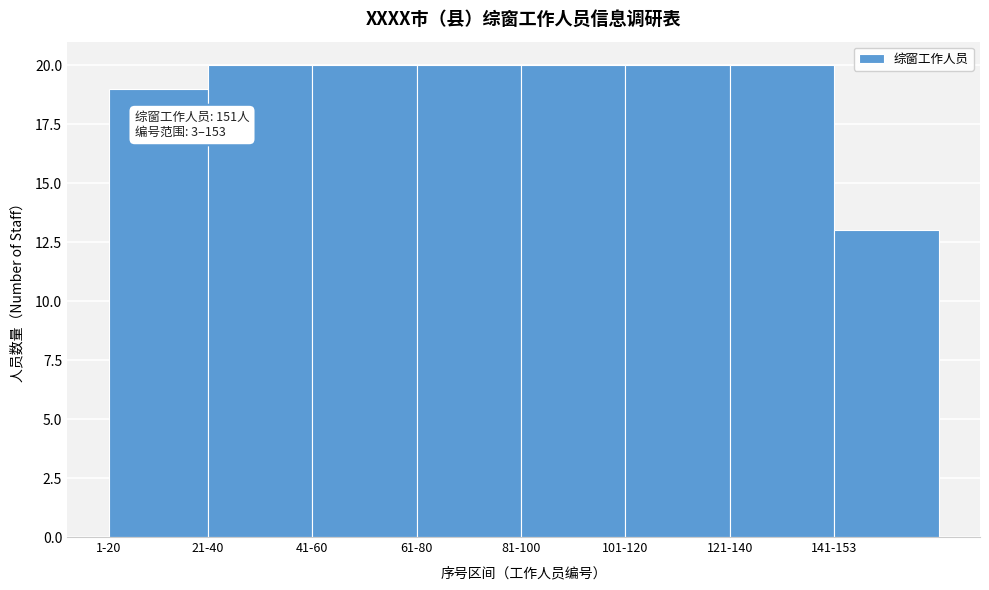

Reading left to right, what are all the values shown in this chart?

19	20	20	20	20	20	20	13